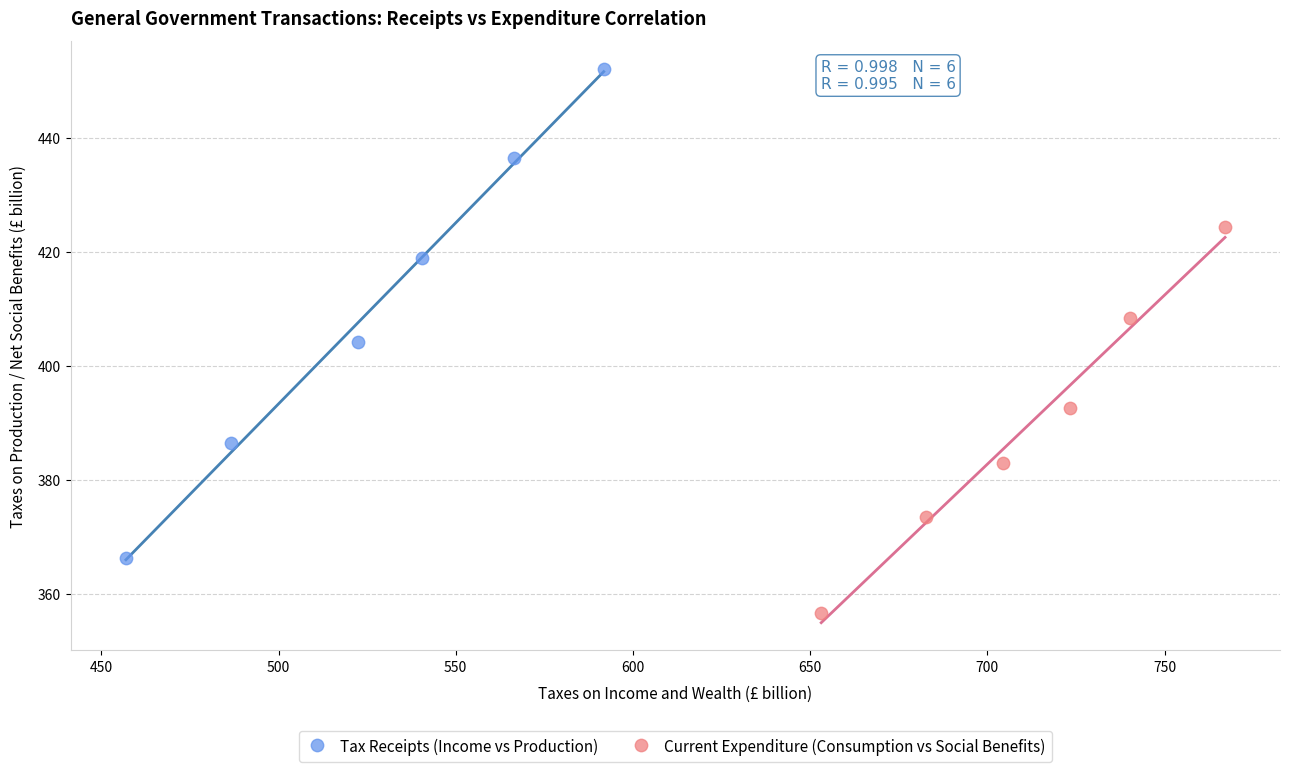

Which series contains the lowest Y value?

Current Expenditure (Consumption vs Social Benefits)